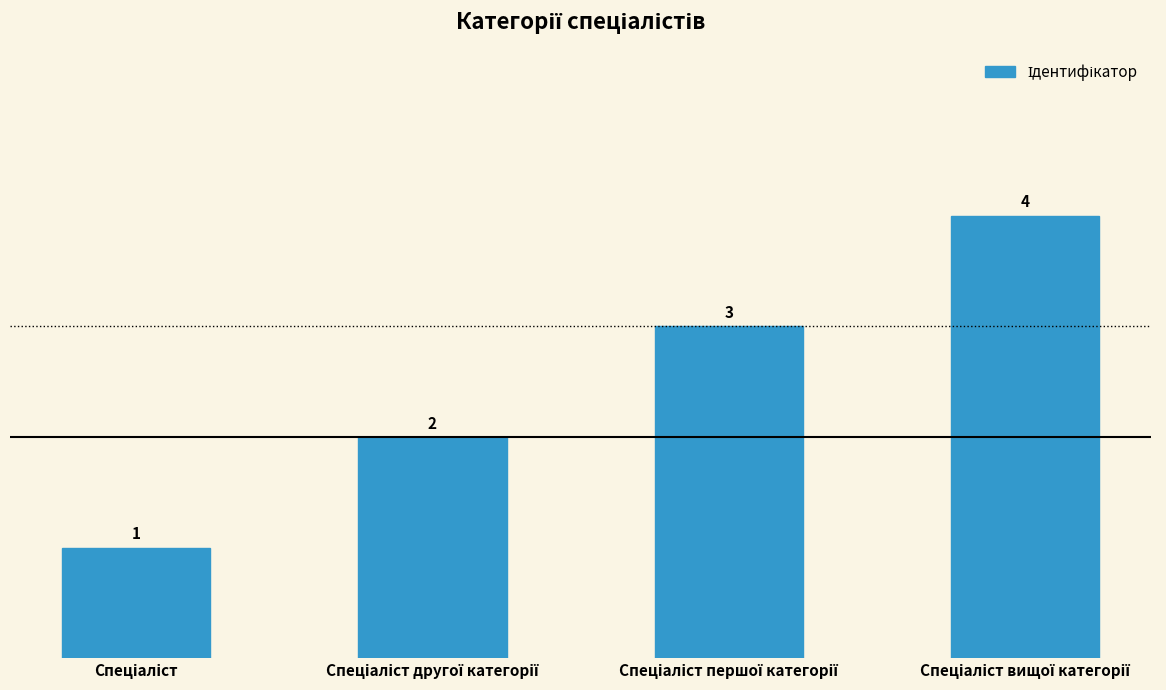

How many values are between 2 and 4?

3